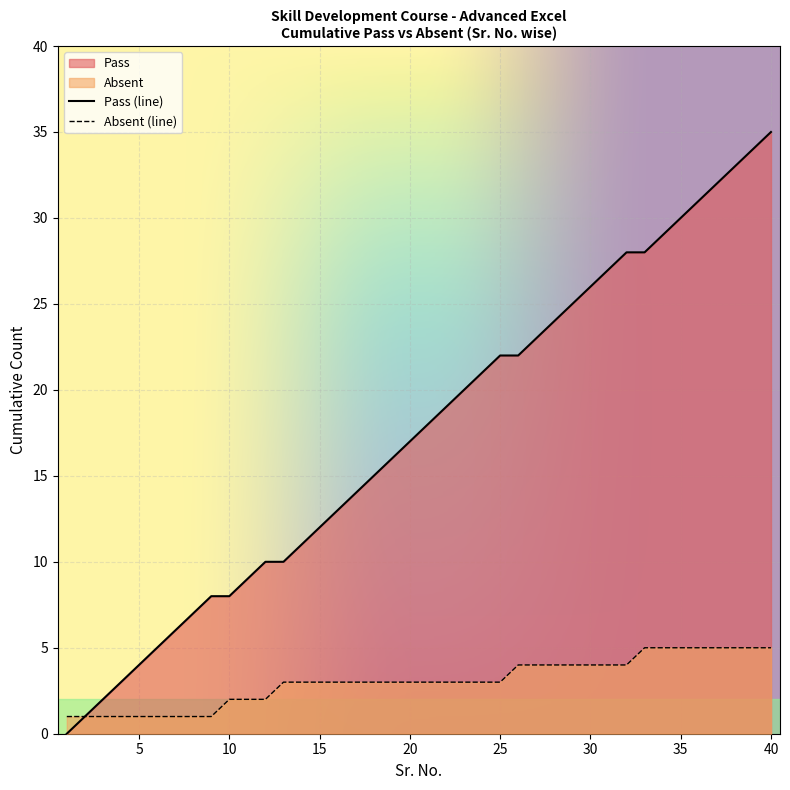

What is the highest value of the Absent (line) series?

5